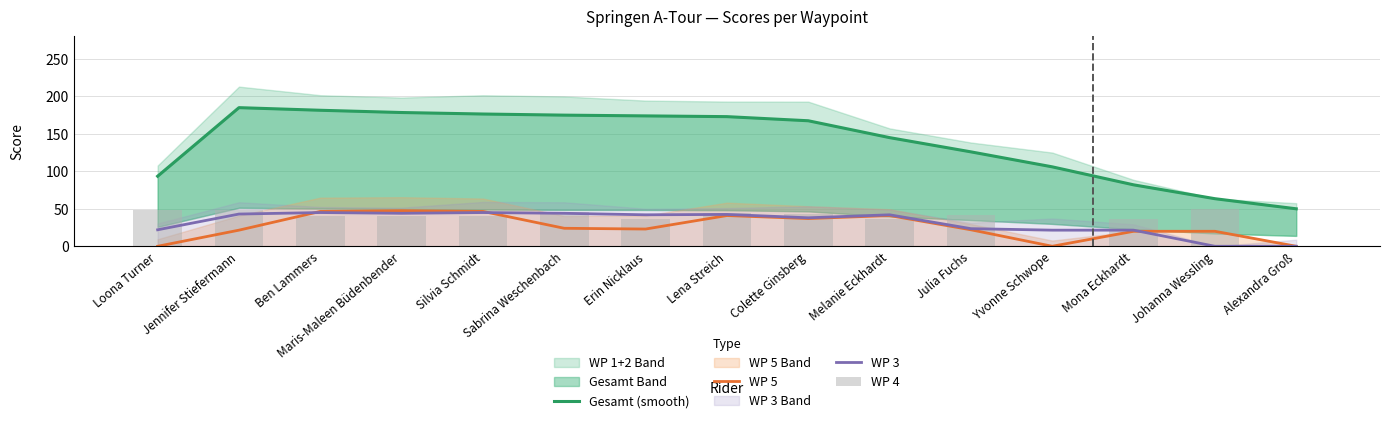

What is the difference between the maximum and minimum values in the WP 4 series?

50.0